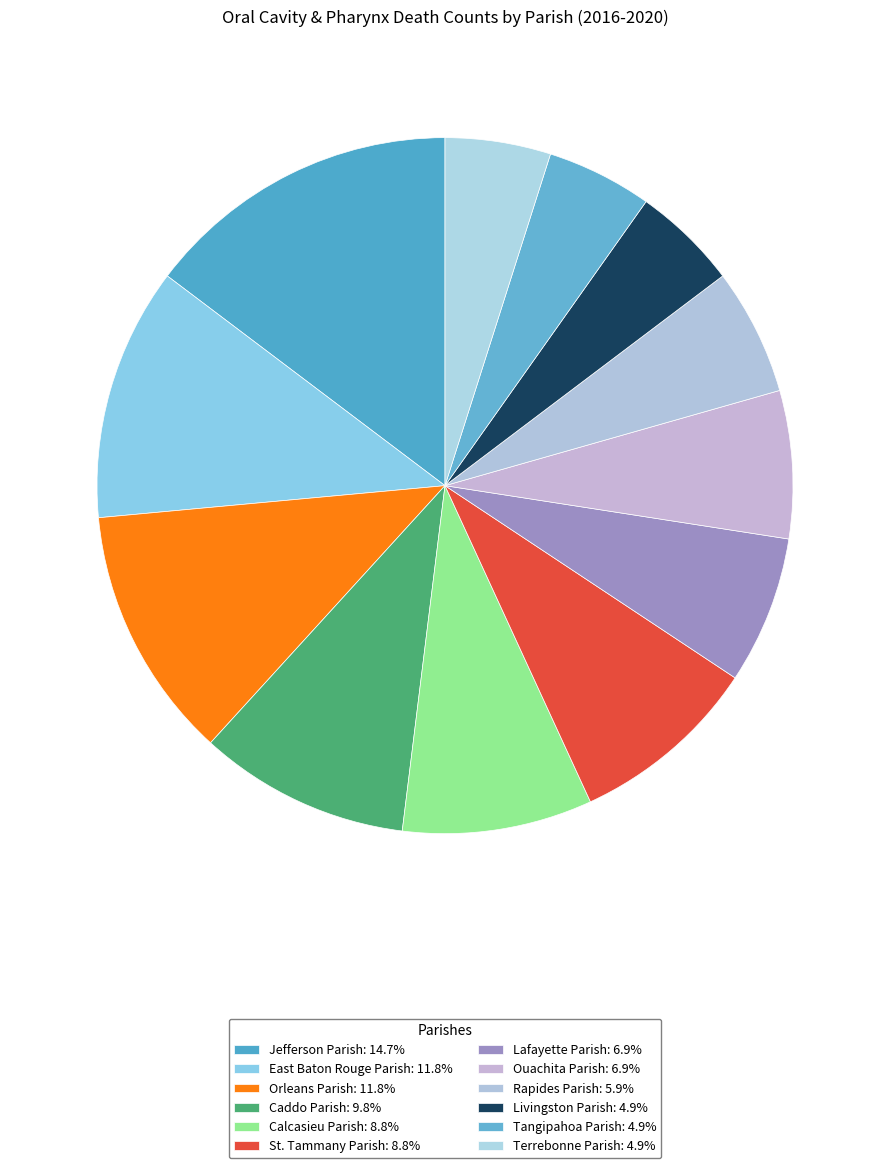

To the nearest percent, what portion does East Baton Rouge Parish represent?

12%